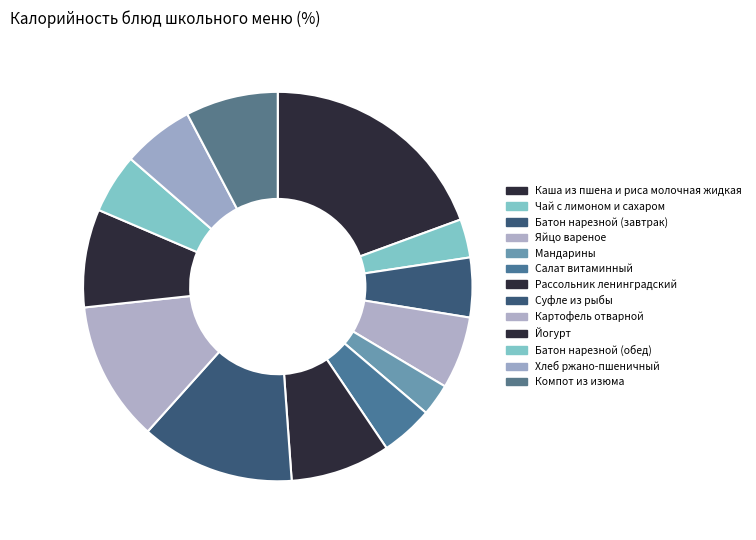

How many segments does this pie chart have?

13